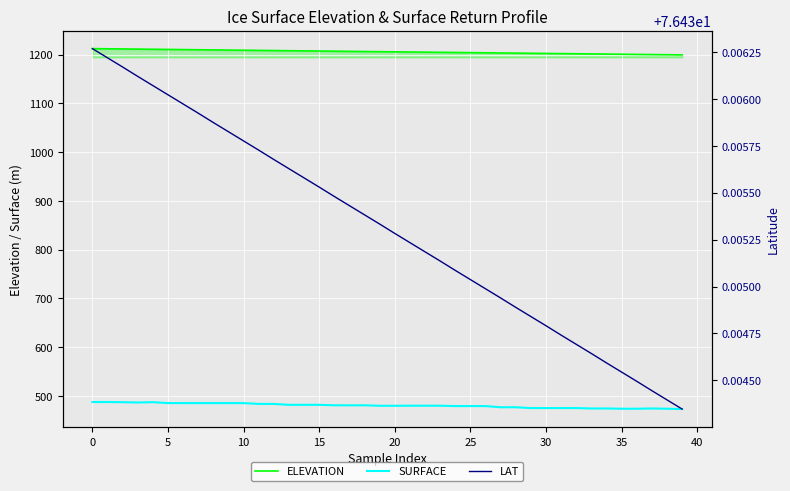

What is the value of the LAT point at the 38th from the left?

76.4